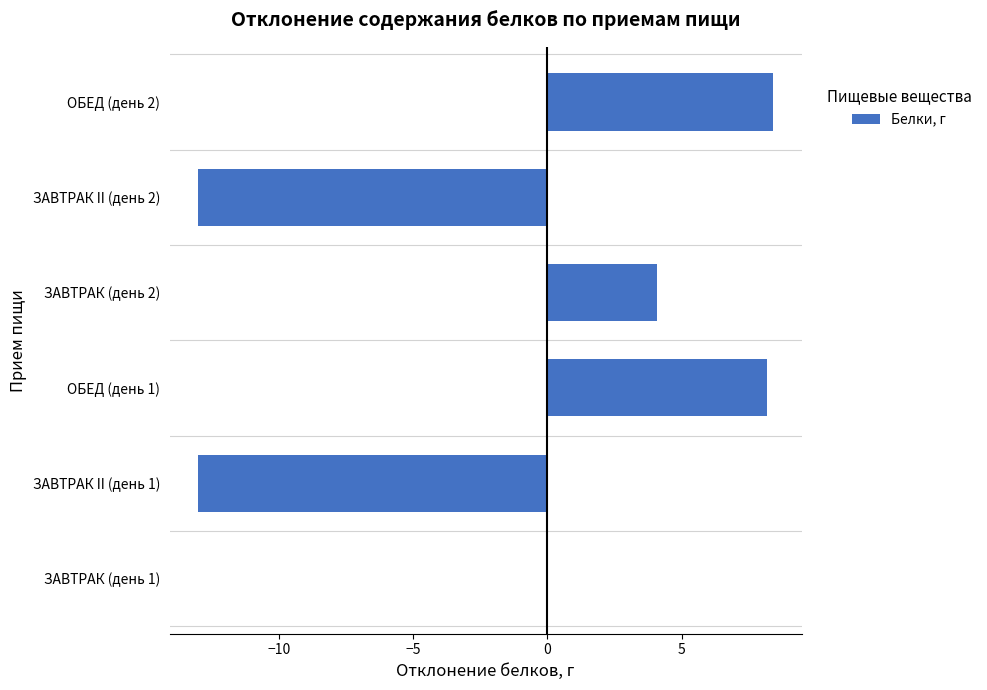

Which has a higher value, ЗАВТРАК (день 1) or ЗАВТРАК (день 2)?

ЗАВТРАК (день 2)